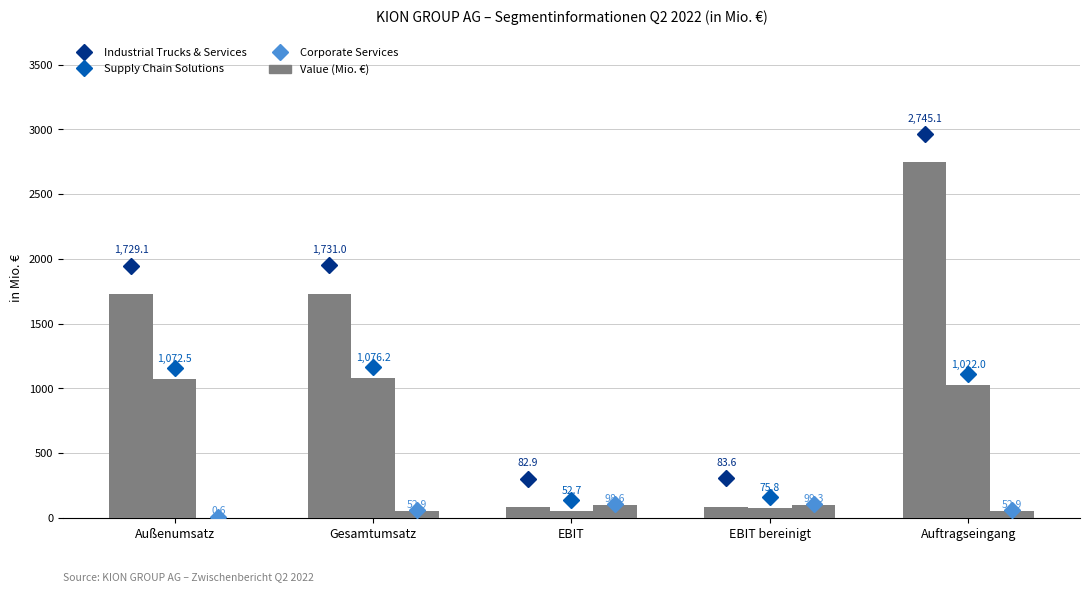

Are the bars horizontal?

No